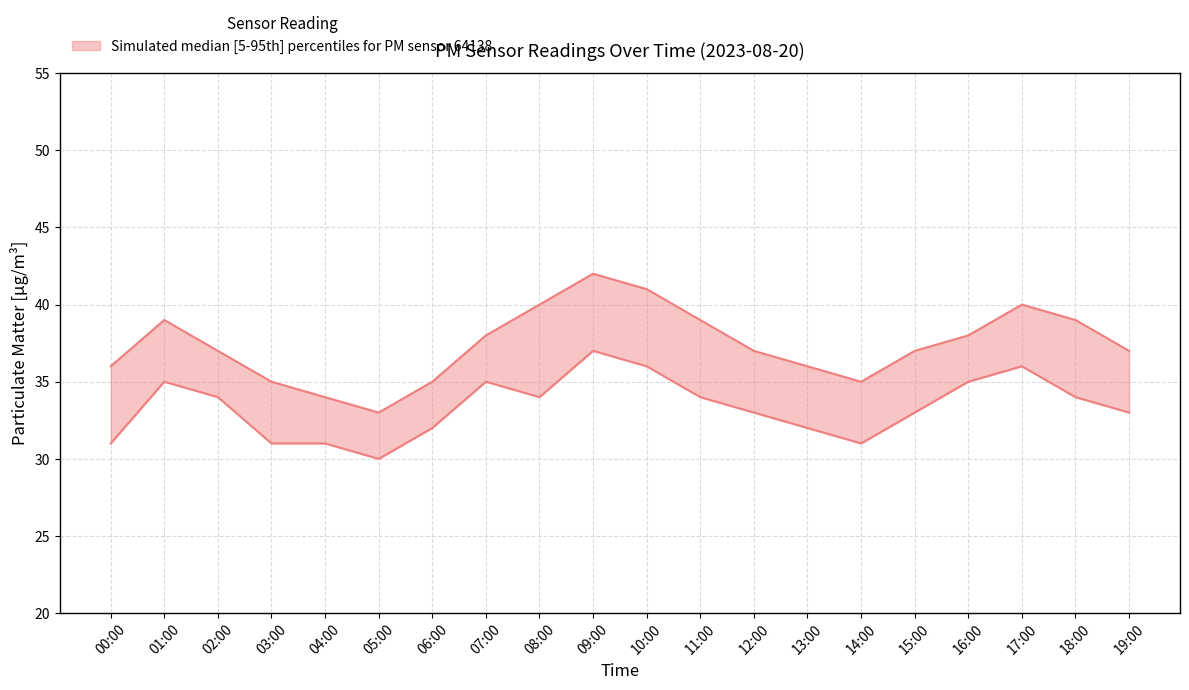

How many lines are shown in the chart?

2